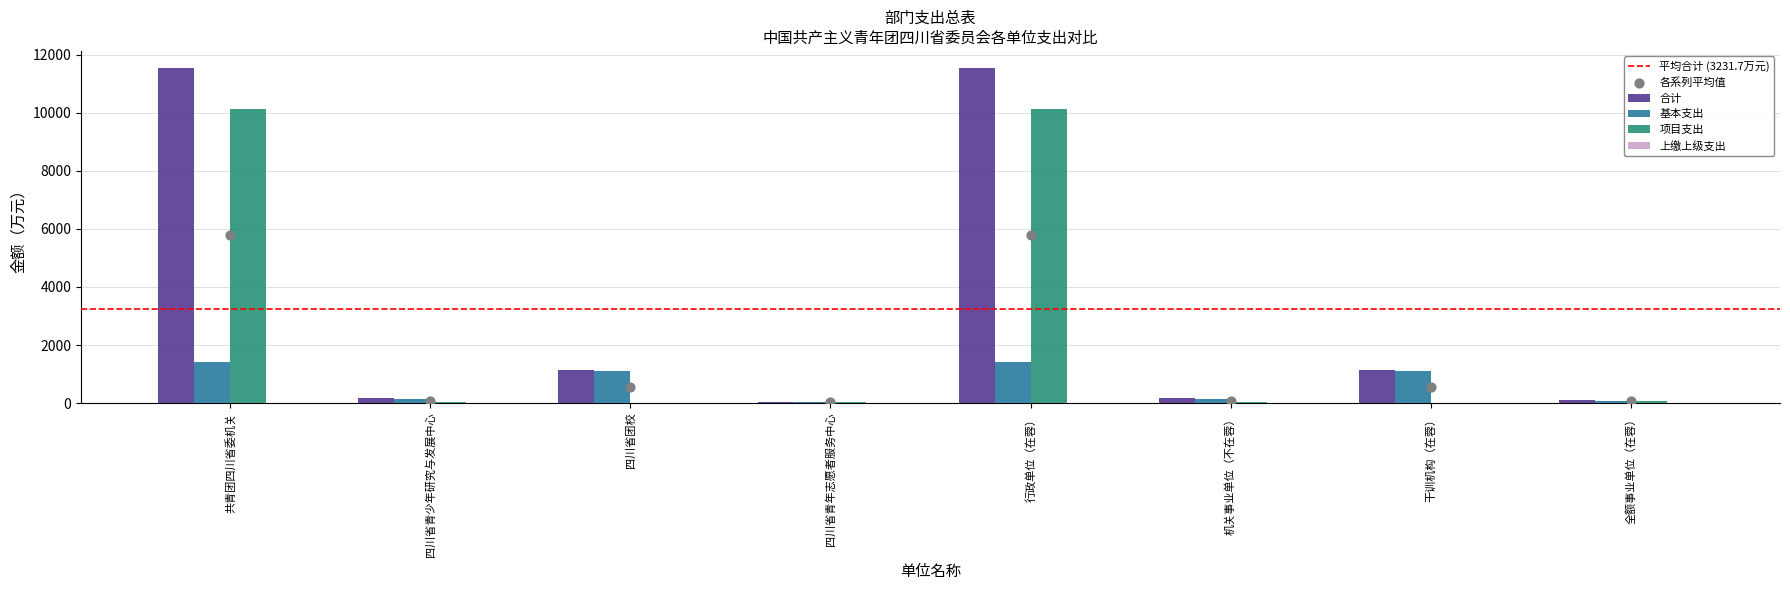

At how many categories does at least one series exceed 9368?

2